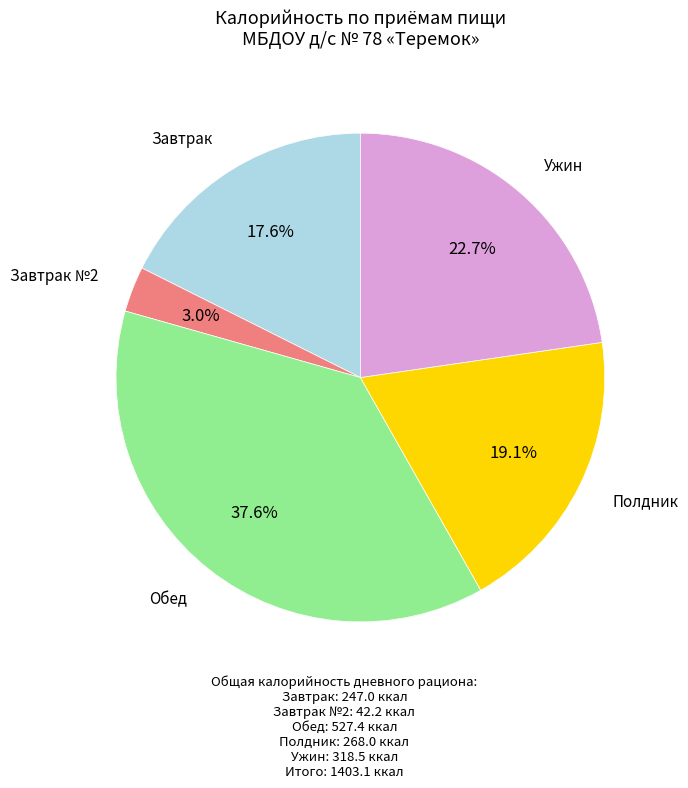

Is there any slice that represents more than half of the pie?

No